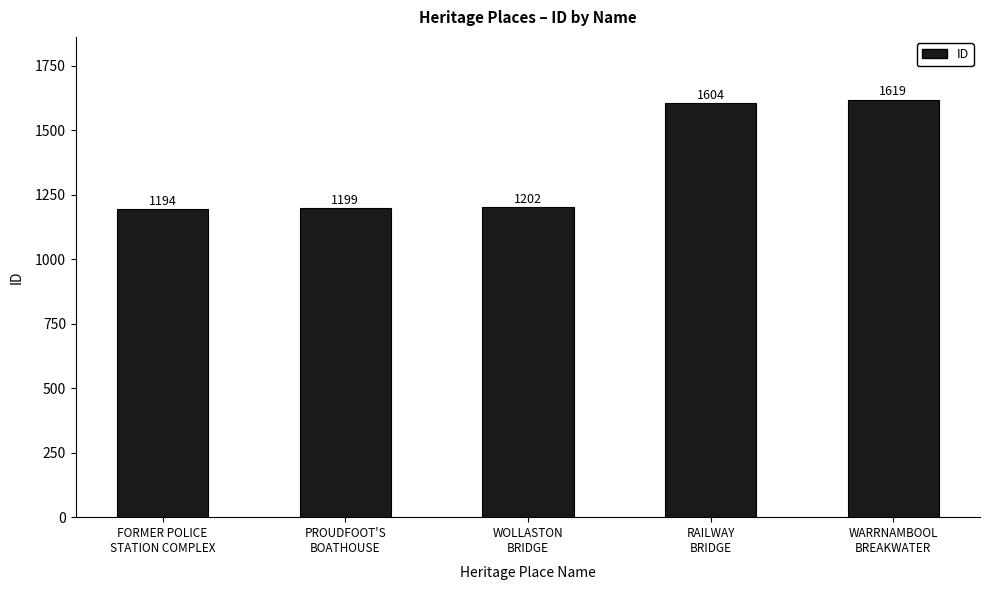

What is the label of the 1st bar from the left?

FORMER POLICE
STATION COMPLEX